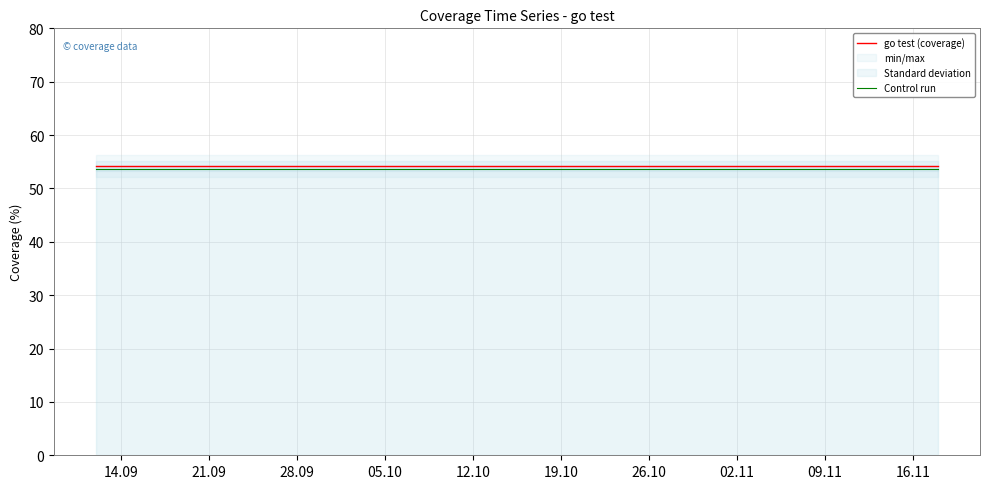

What is the smallest value displayed?

53.7